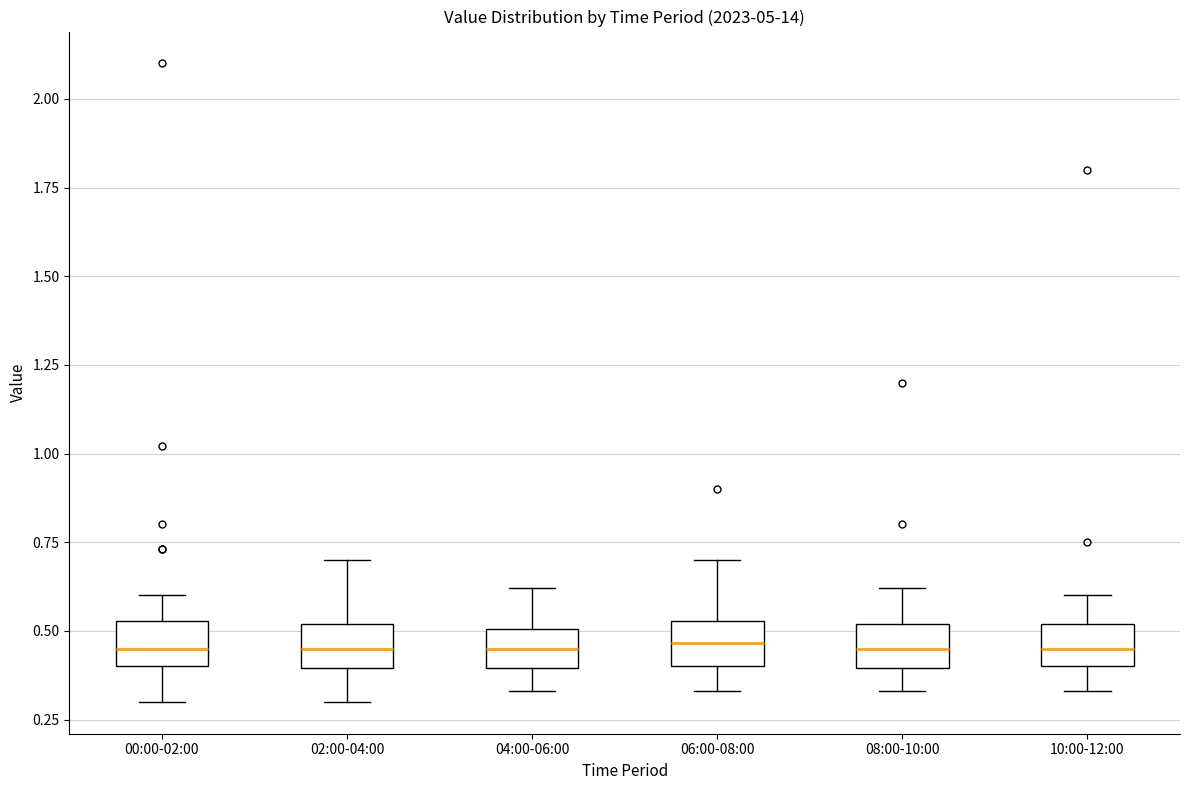

Reading left to right, transcribe this box plot: for each box, give where its median line is, the range the box spans, and where its two whiskers end, as read against the y-axis. The values are not printed on the chart, so give them approximately, as read against the axis.

00:00-02:00: median 0.45, box 0.40 to 0.55, whiskers 0.30 to 0.60
02:00-04:00: median 0.45, box 0.40 to 0.50, whiskers 0.30 to 0.70
04:00-06:00: median 0.45, box 0.40 to 0.50, whiskers 0.35 to 0.60
06:00-08:00: median 0.45, box 0.40 to 0.55, whiskers 0.35 to 0.70
08:00-10:00: median 0.45, box 0.40 to 0.50, whiskers 0.35 to 0.60
10:00-12:00: median 0.45, box 0.40 to 0.50, whiskers 0.35 to 0.60